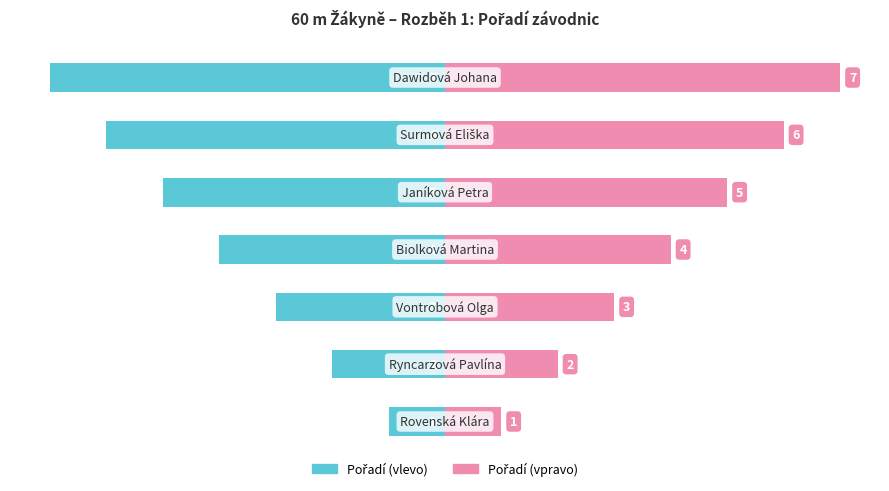

List the series in order of their overall mean, highest first.

Pořadí (vpravo), Pořadí (vlevo)